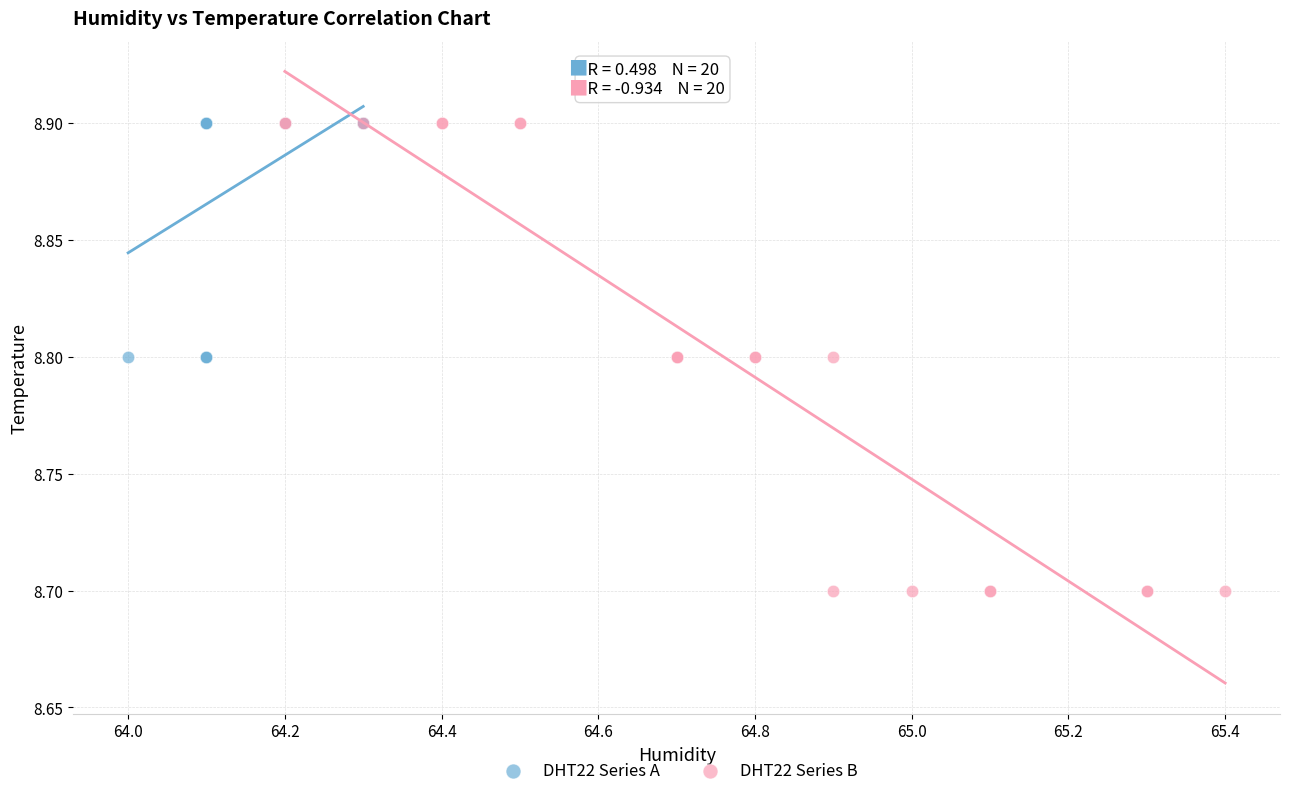

Which series reaches the minimum Y coordinate?

DHT22 Series B